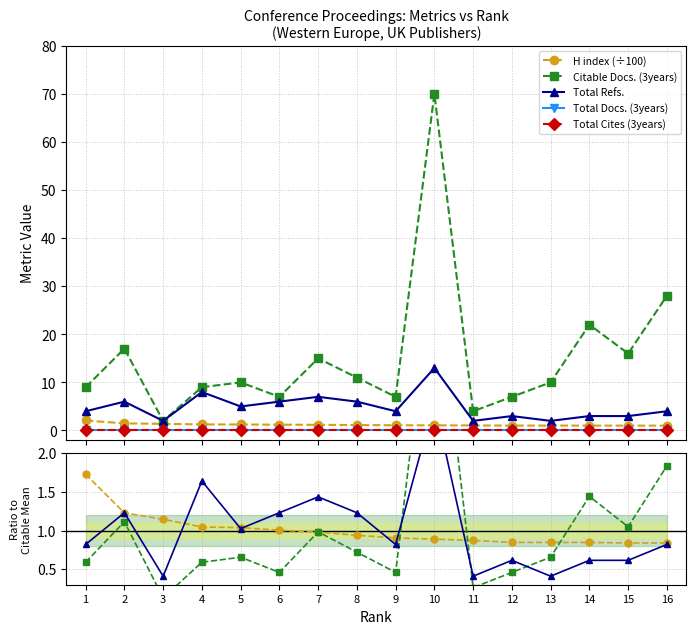

How many categories are shown in the chart?

16